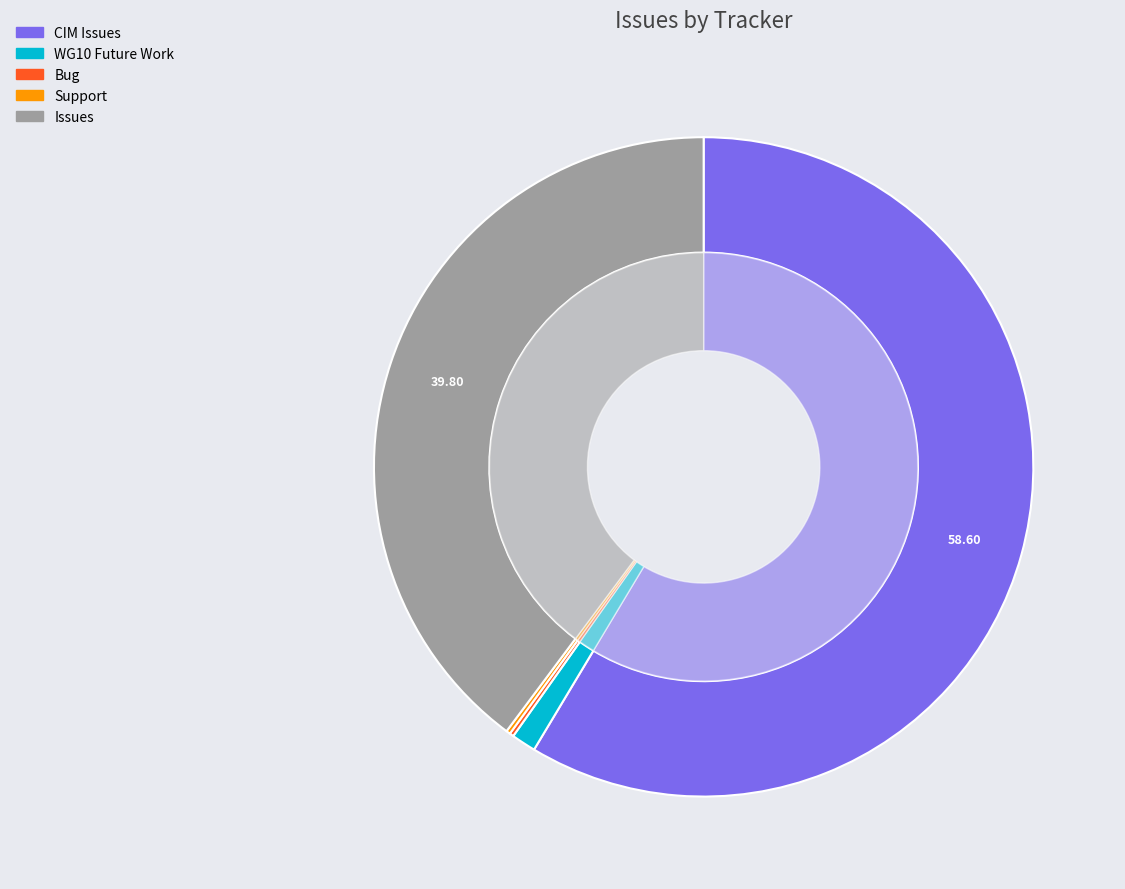

What is the largest slice in the pie chart?

CIM Issues